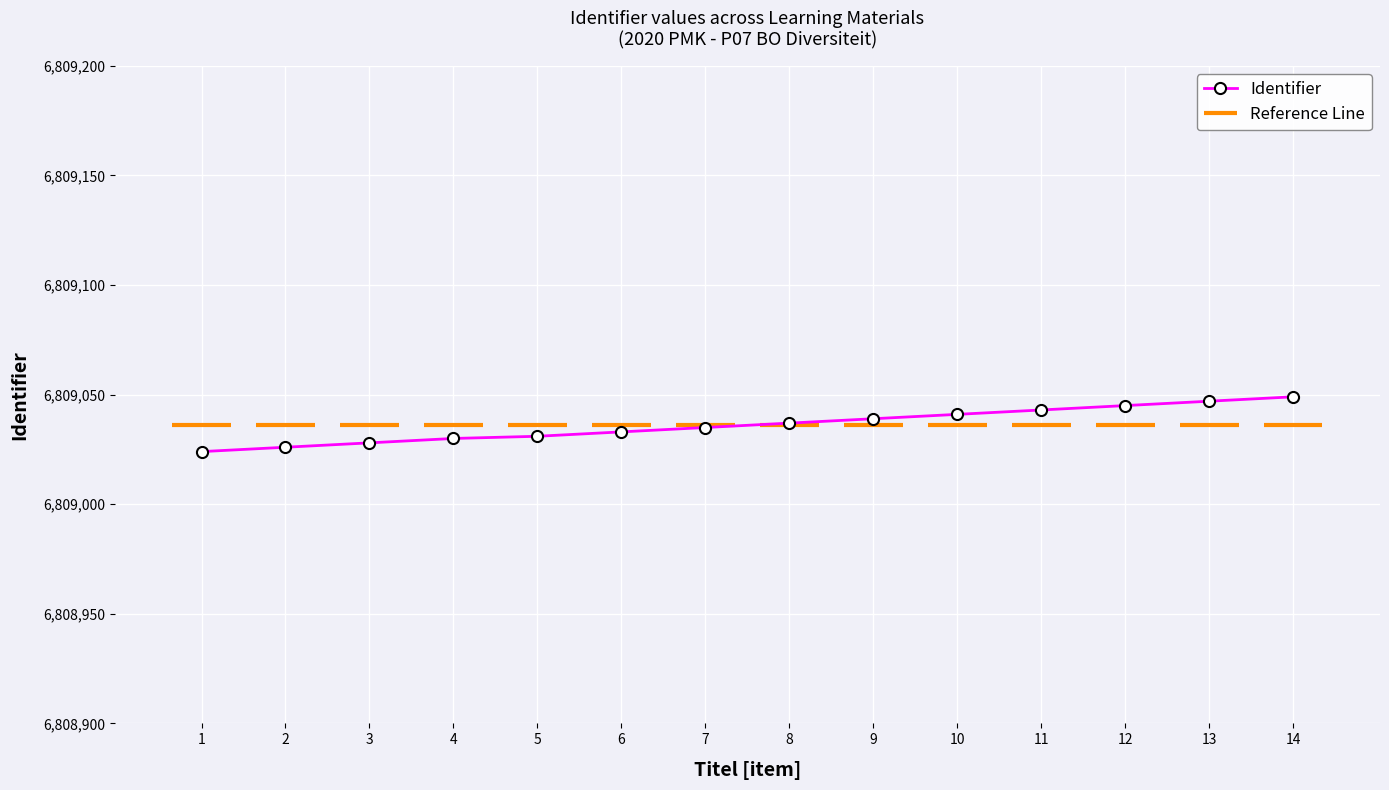

The Identifier series shows 12174843 at 12. True or false?

False